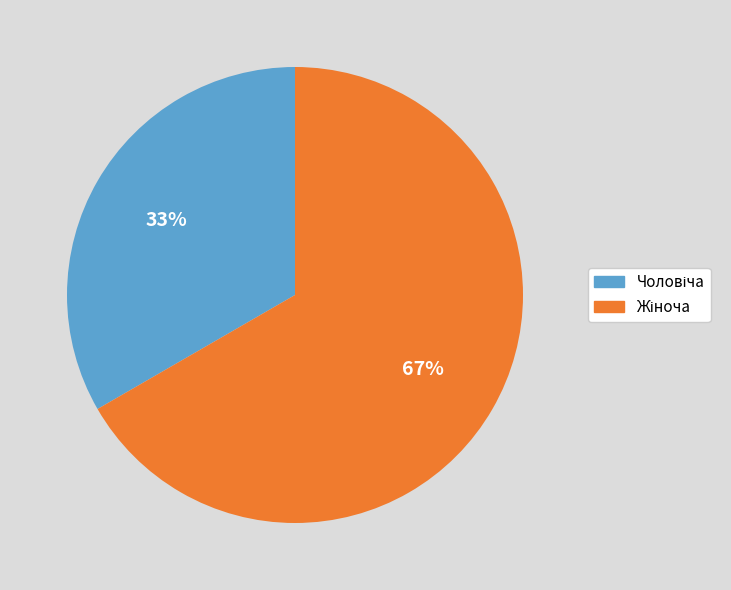

Count the number of slices in the pie.

2